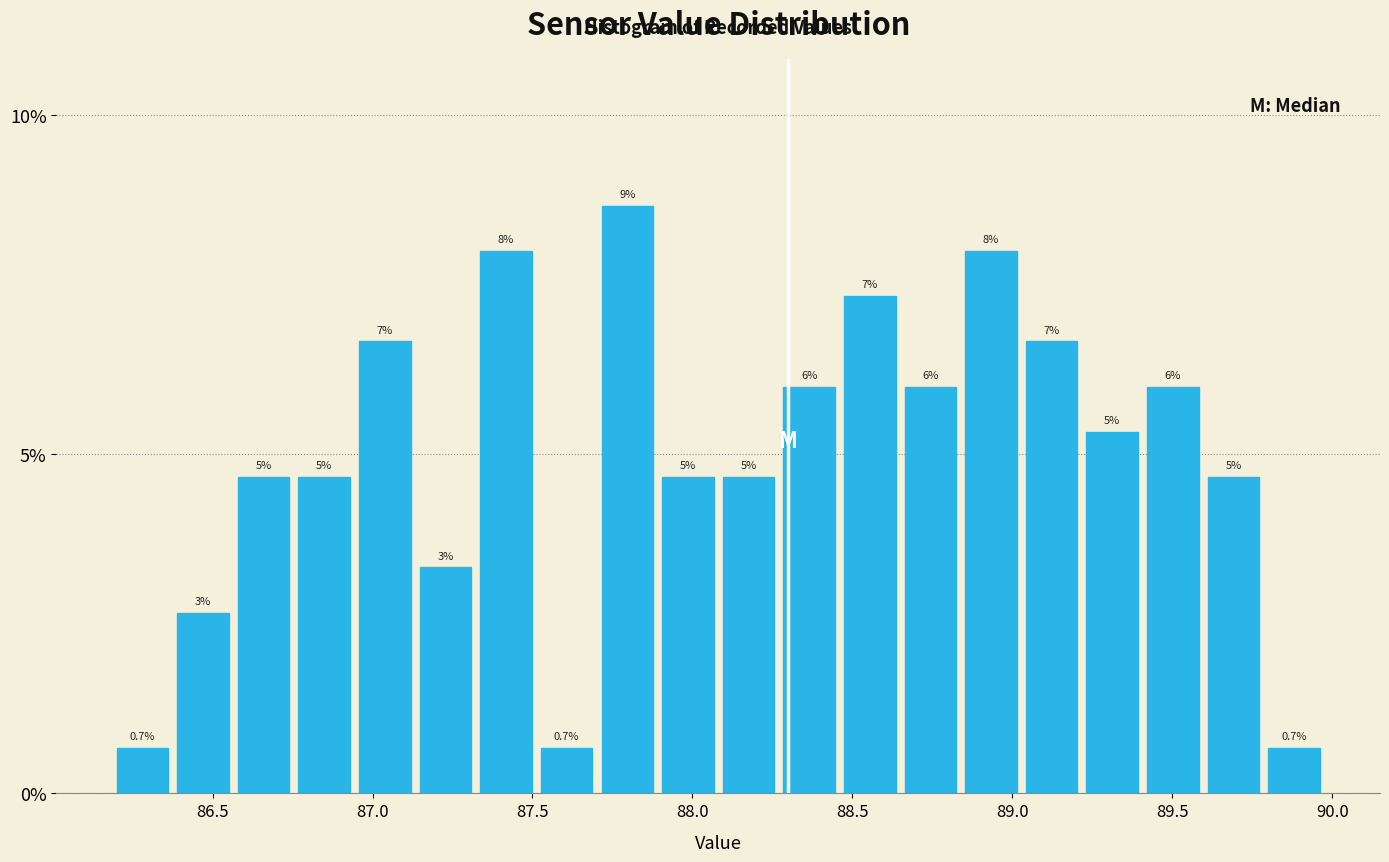

Around what value on the x-axis is the tallest bar? Give the approximate position of its centre, as read against the axis.

87.80